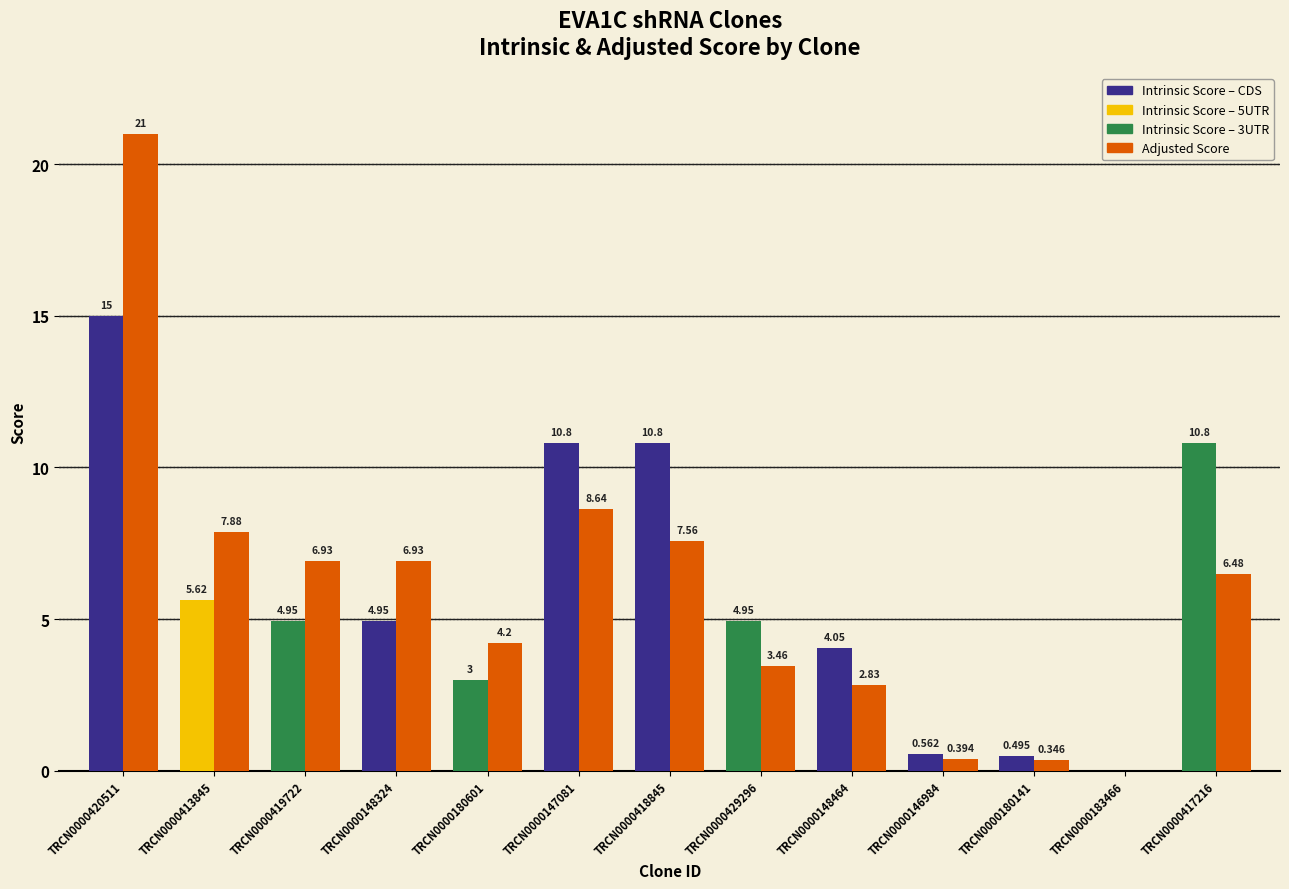

Are the bars horizontal?

No